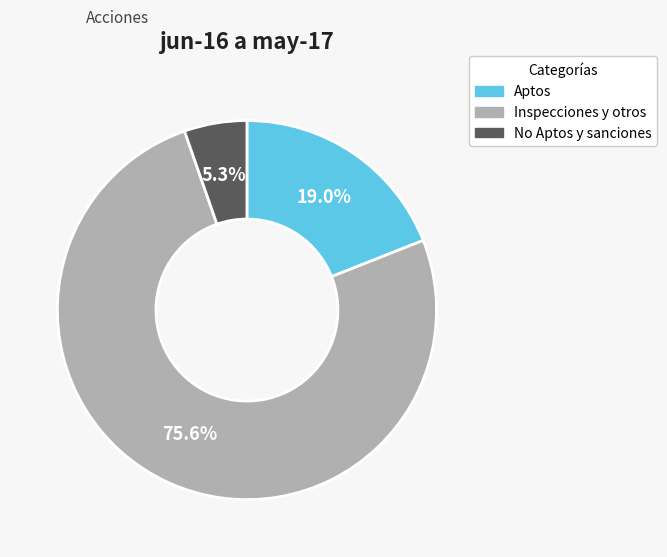

Does any single category account for the majority?

Yes